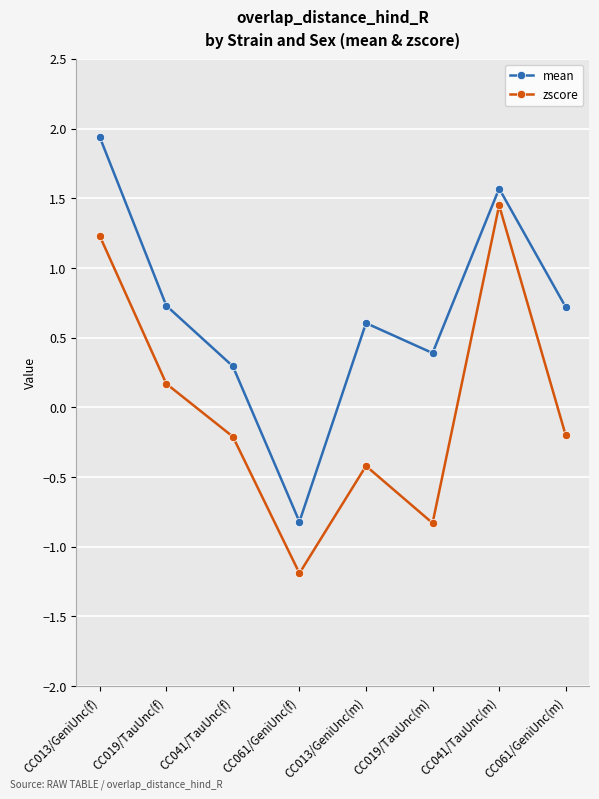

What is the label of the 5th point from the right?

CC061/GeniUnc(f)